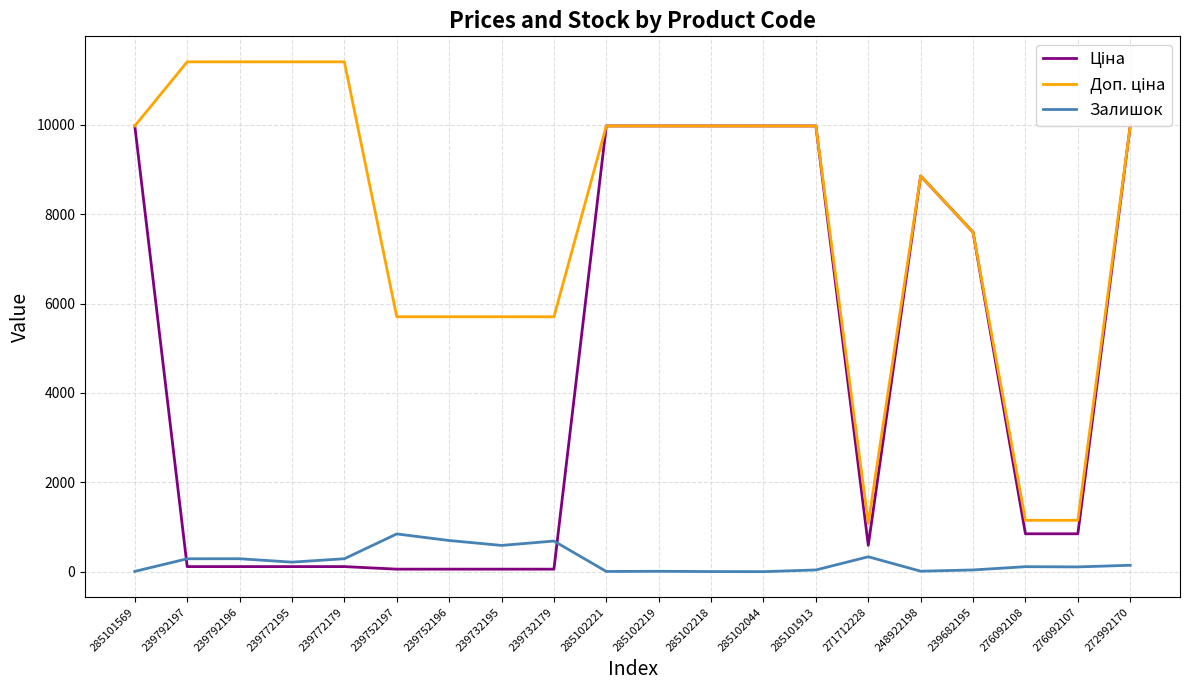

What is the greatest value displayed?

11410.0